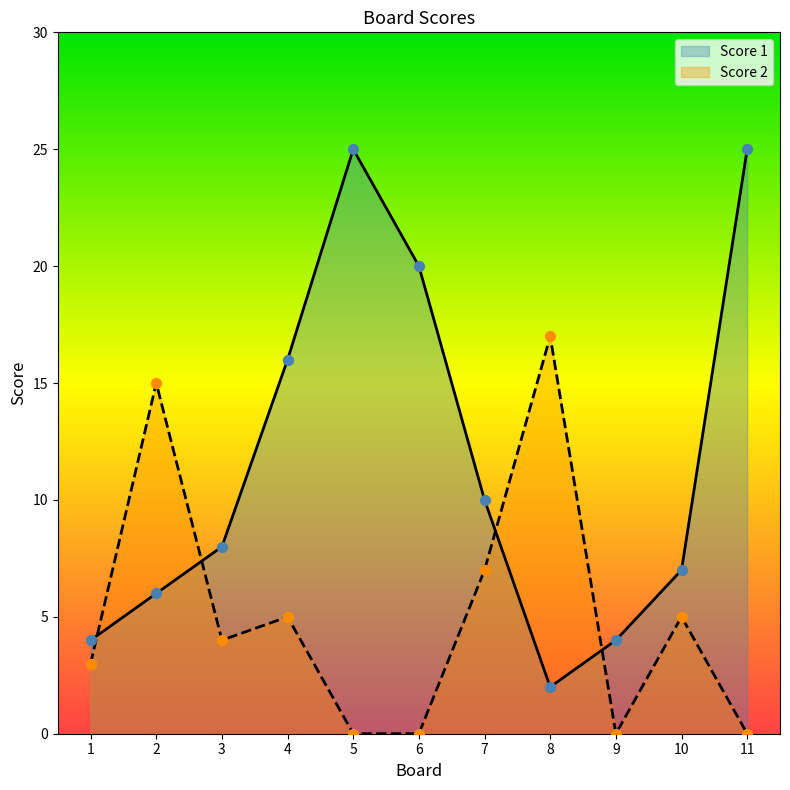

Which series has the widest spread of Y values?

Score 1